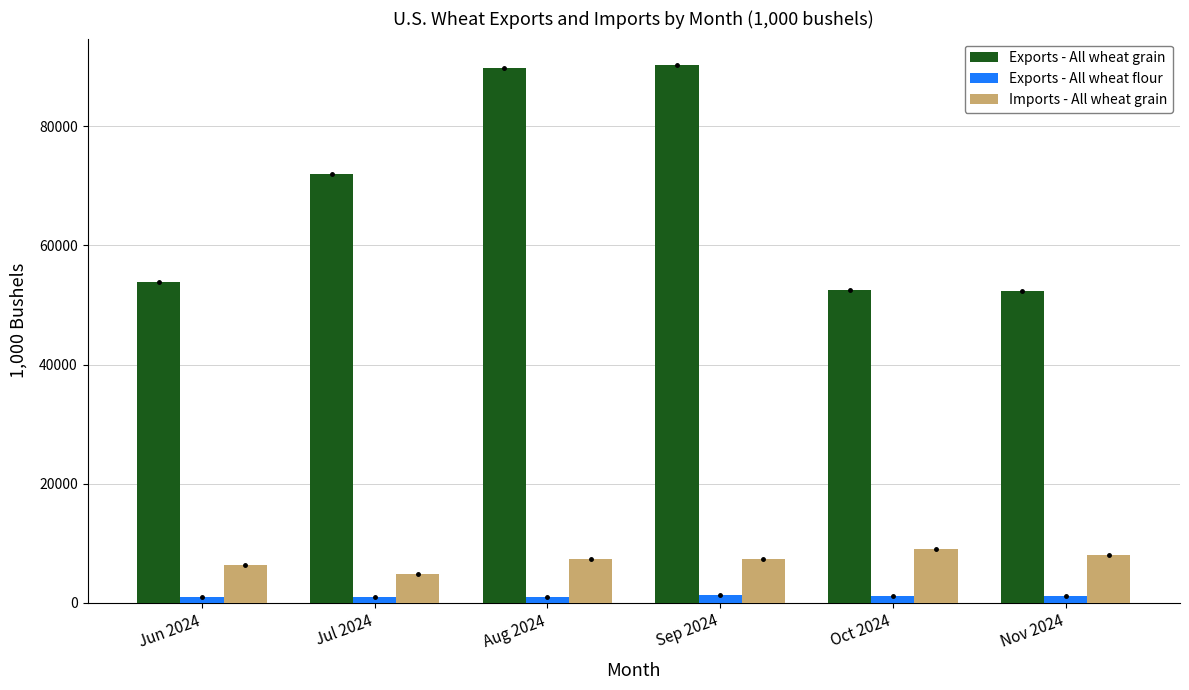

How many data points in Imports - All wheat grain are less than 7382?

3